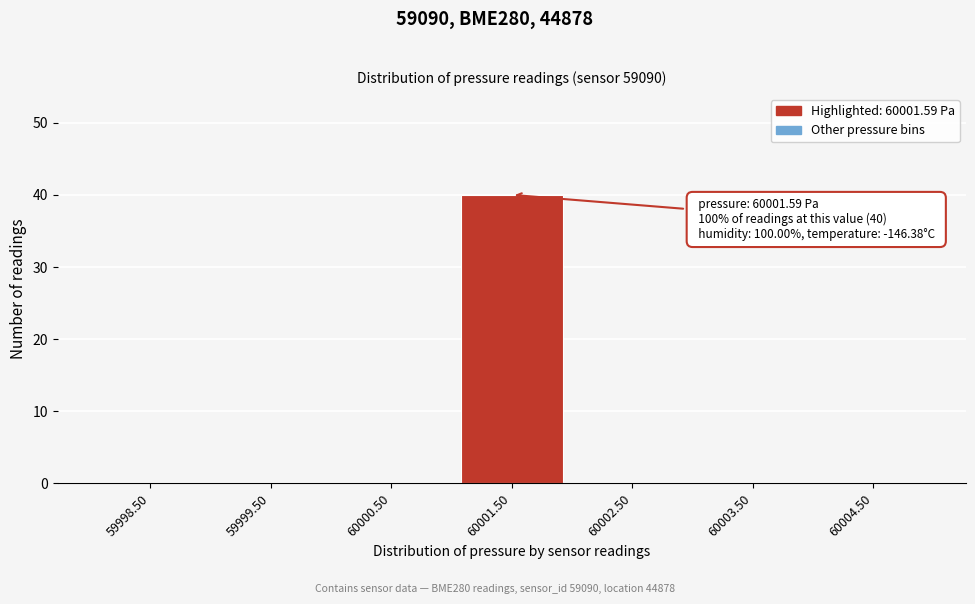

Which range on the x-axis has the tallest bar?

60001 to 60002